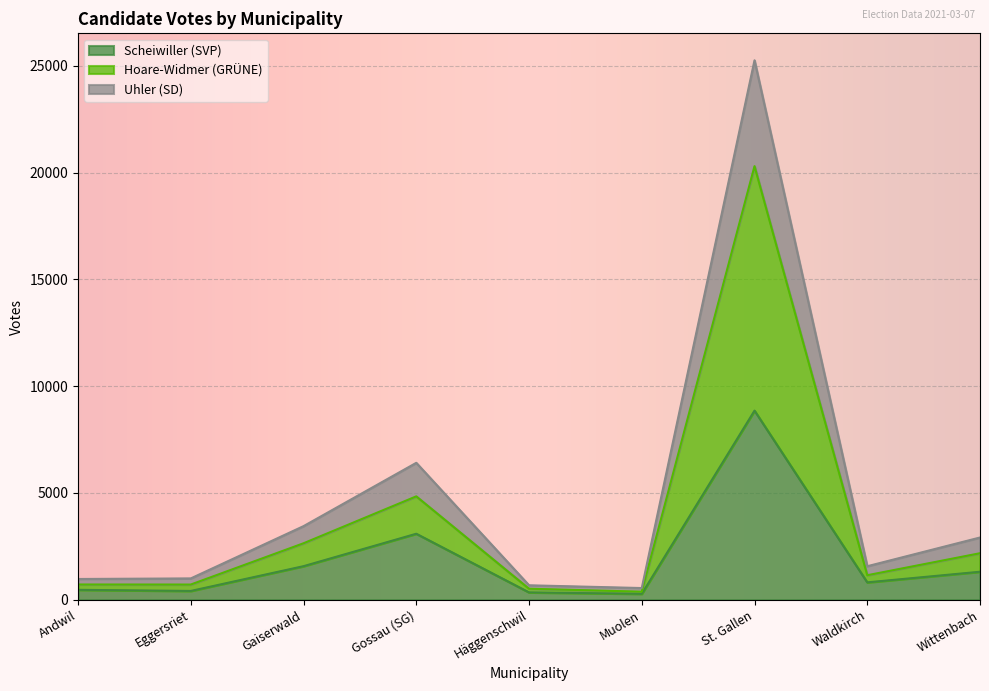

The Hoare-Widmer (GRÜNE) series shows 2179 at Wittenbach. True or false?

True